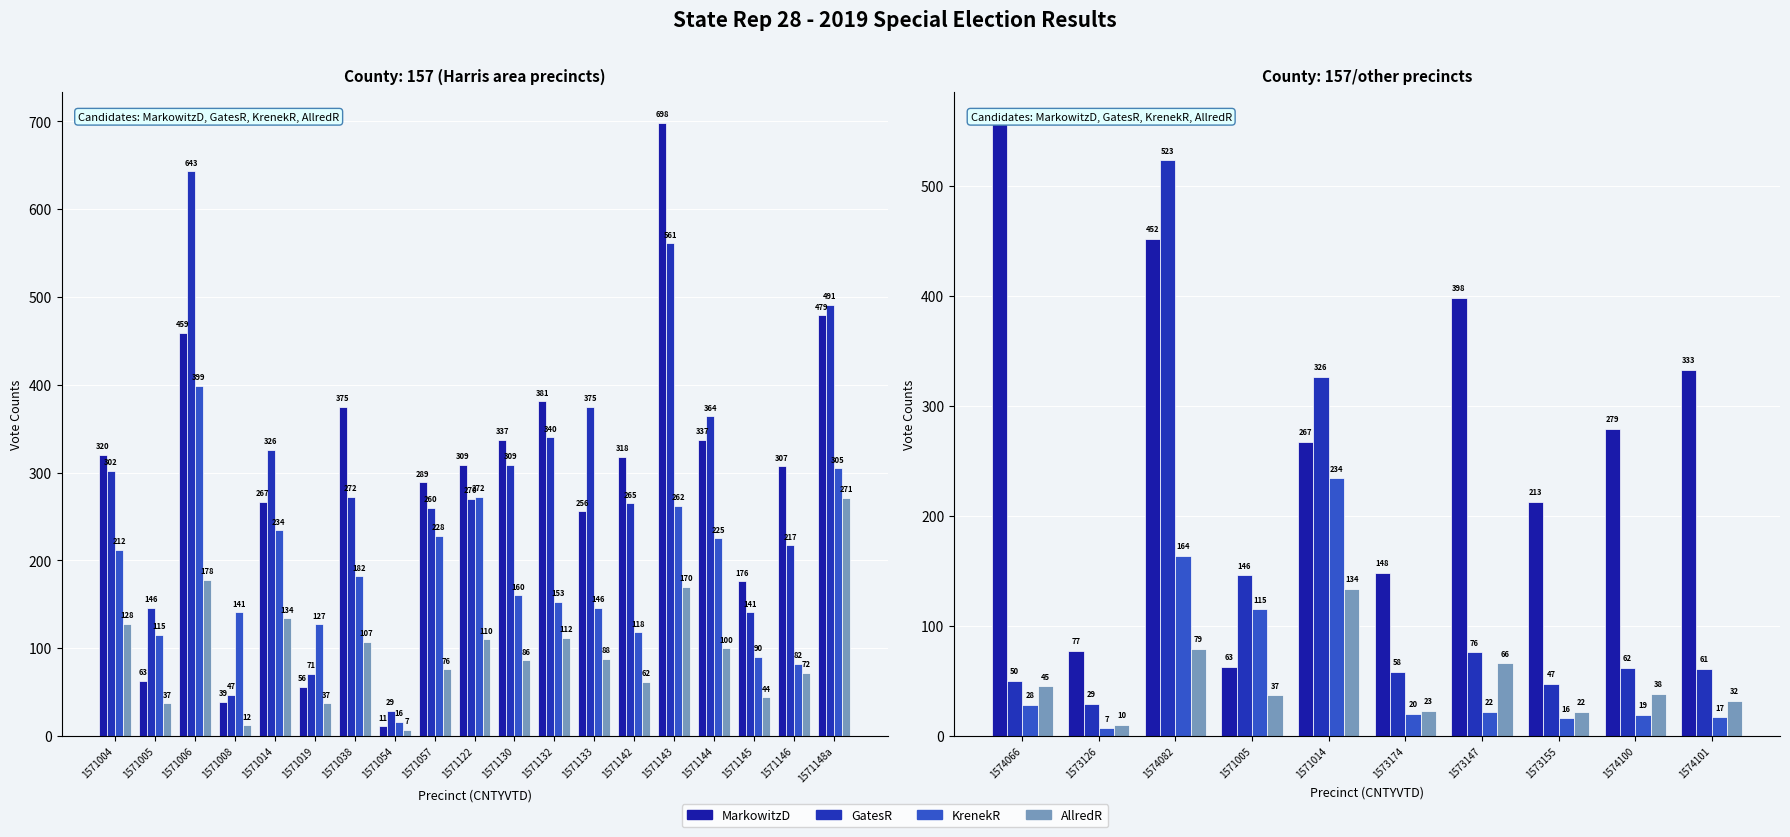

Reading right to left, list all the values displayed in this chart.

MarkowitzD: 333	279	213	398	148	267	63	452	77	557
GatesR: 61	62	47	76	58	326	146	523	29	50
KrenekR: 17	19	16	22	20	234	115	164	7	28
AllredR: 32	38	22	66	23	134	37	79	10	45